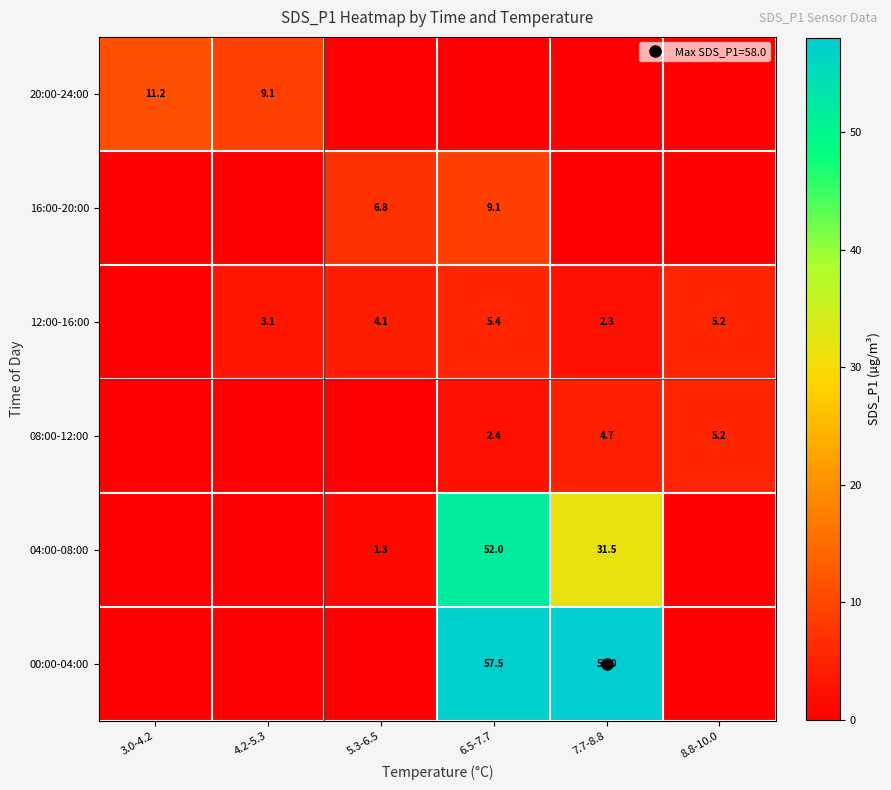

Which series has the largest range (max minus min)?

00:00-04:00